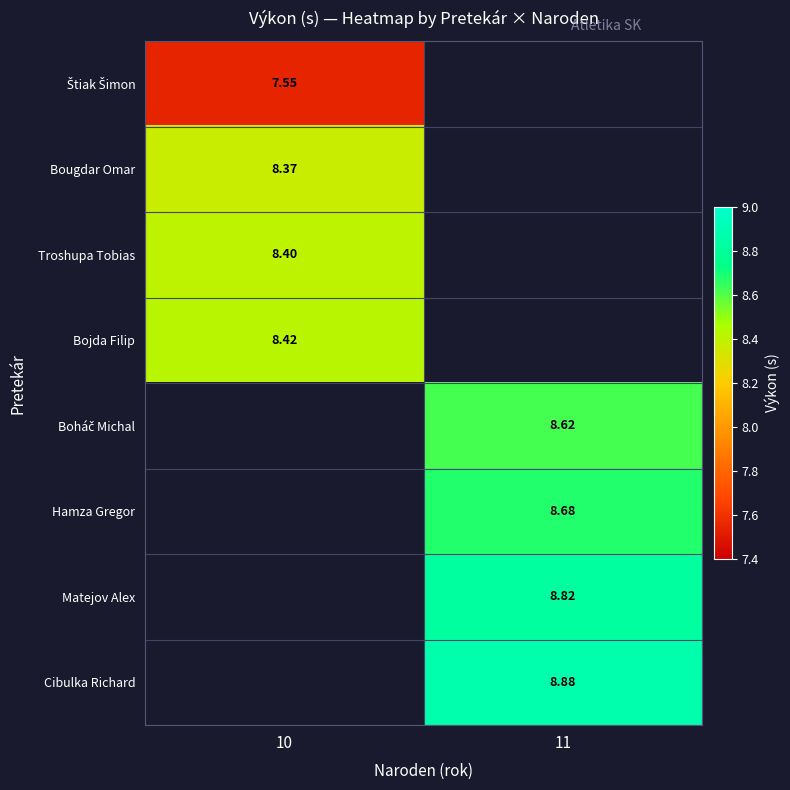

List the series in order of their peak value, lowest first.

Štiak Šimon, Bougdar Omar, Troshupa Tobias, Bojda Filip, Boháč Michal, Hamza Gregor, Matejov Alex, Cibulka Richard